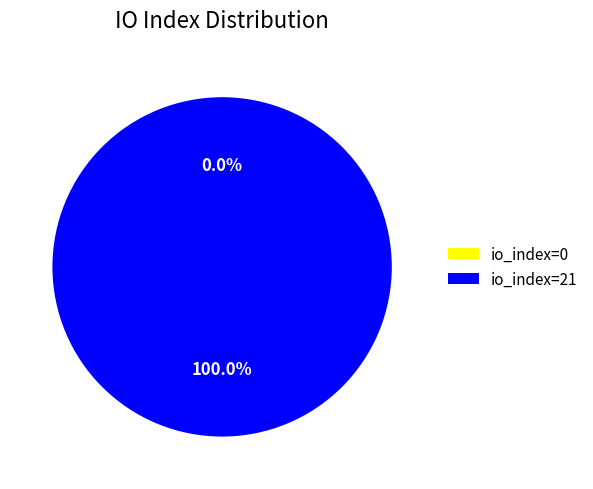

Which slice represents more than half of the pie?

io_index=21